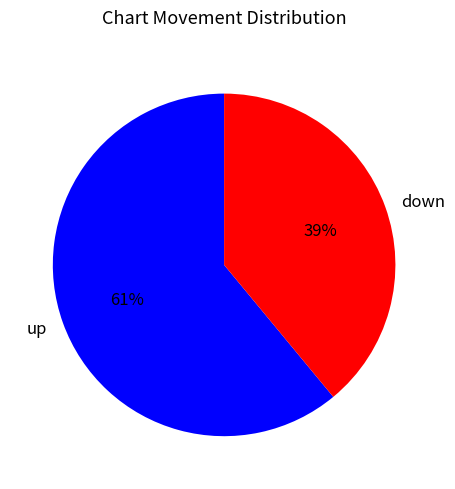

To the nearest percent, what percentage of the pie is up?

61%